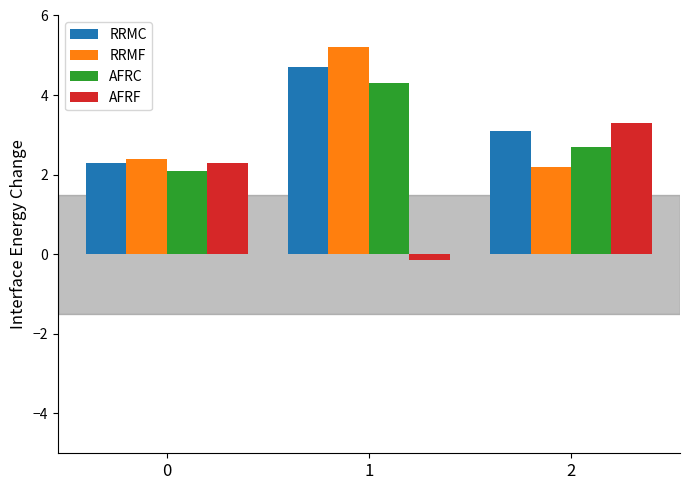

How many distinct data groups are displayed?

4